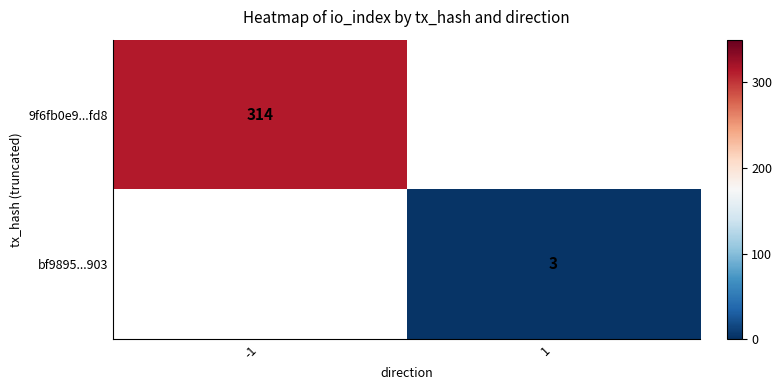

The 9f6fb0e9...fd8 series shows 135 at -1. True or false?

False